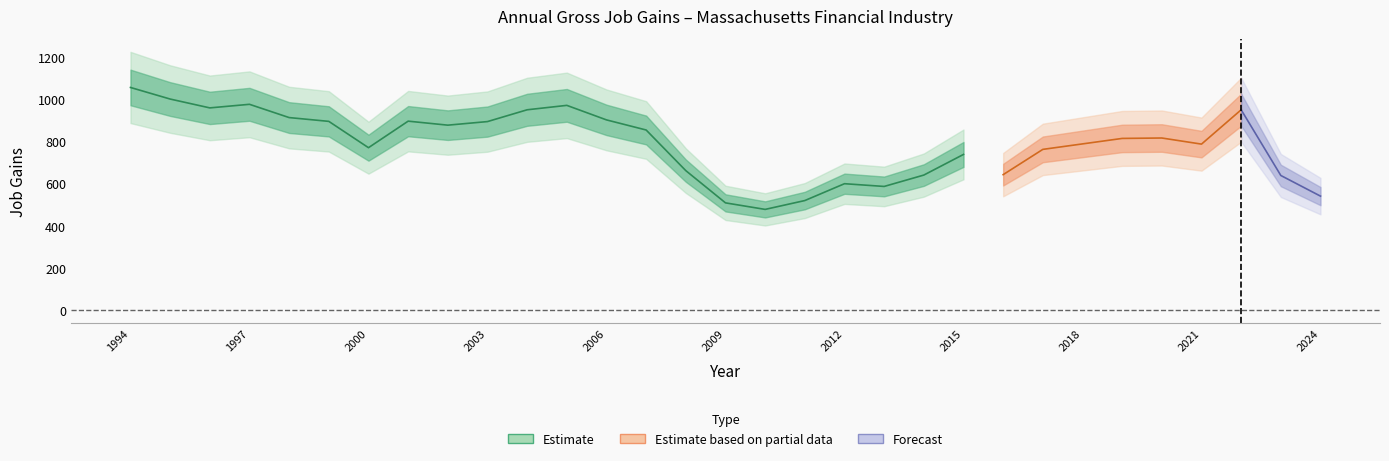

True or false: Opening establishments and Gross job gains cross at least once.

False